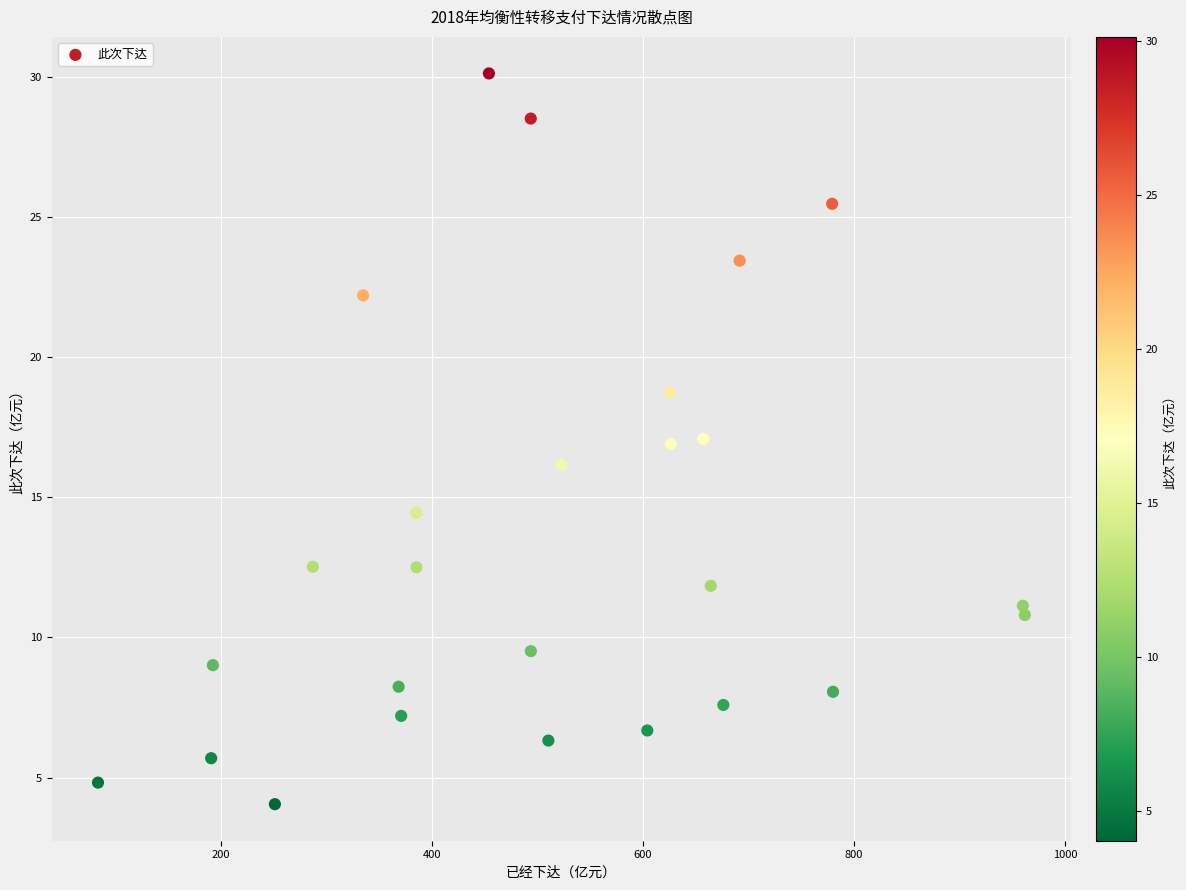

What is the range of X values (max minus min)?

878.5